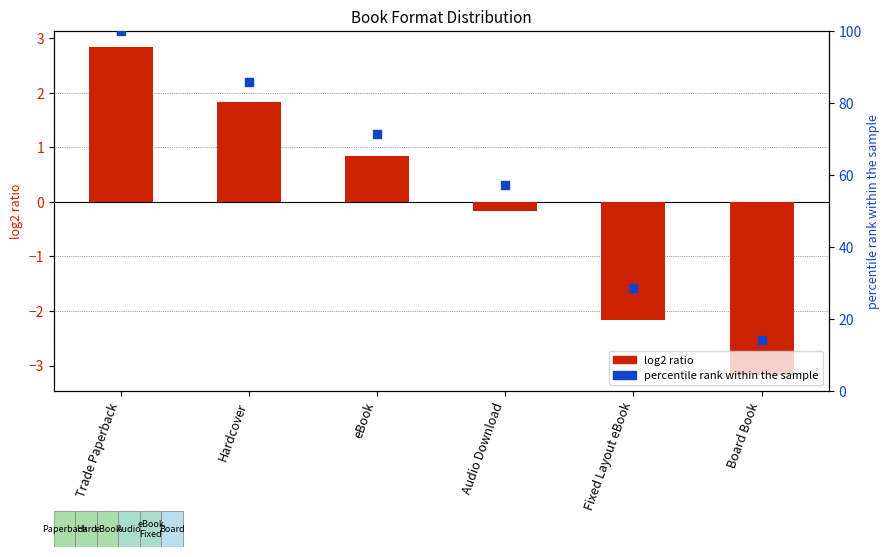

Which series has the largest Y range (max minus min)?

percentile rank within the sample